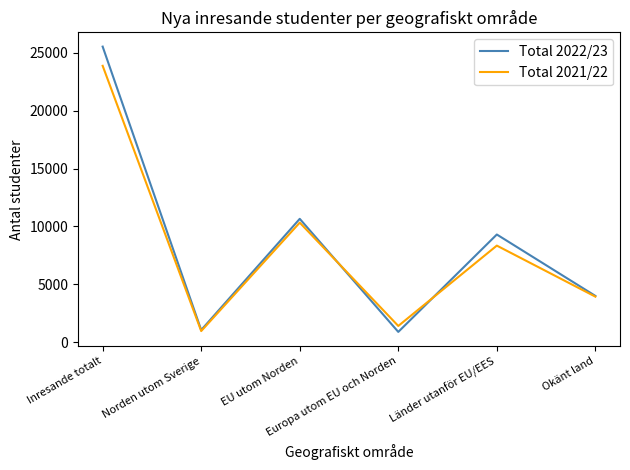

At which label is Total 2022/23 closest to 13208?

EU utom Norden